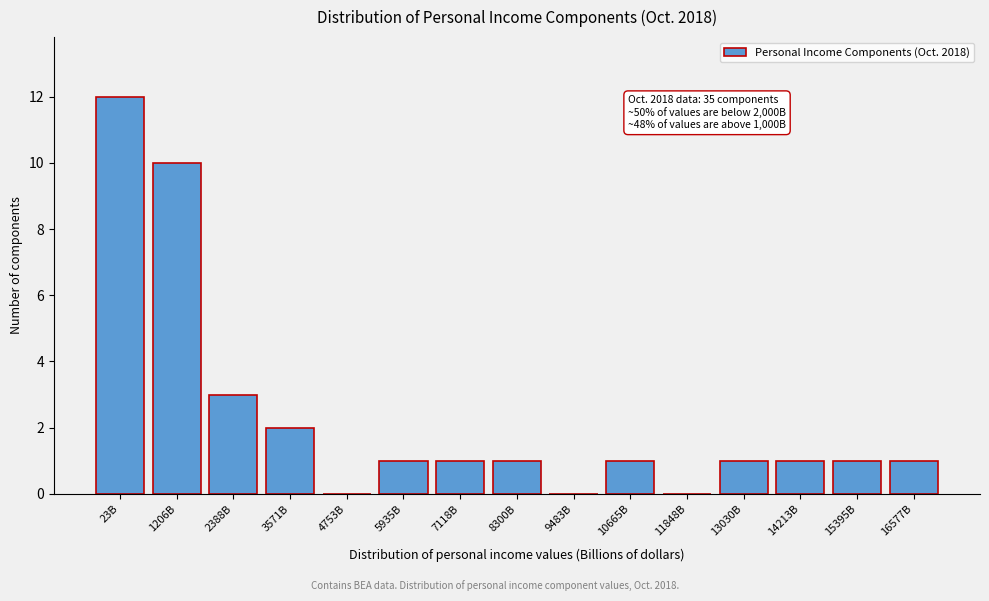

Reading left to right, extract all data points from this chart.

23B=12	1206B=10	2388B=3	3571B=2	4753B=0	5935B=1	7118B=1	8300B=1	9483B=0	10665B=1	11848B=0	13030B=1	14213B=1	15395B=1	16577B=1